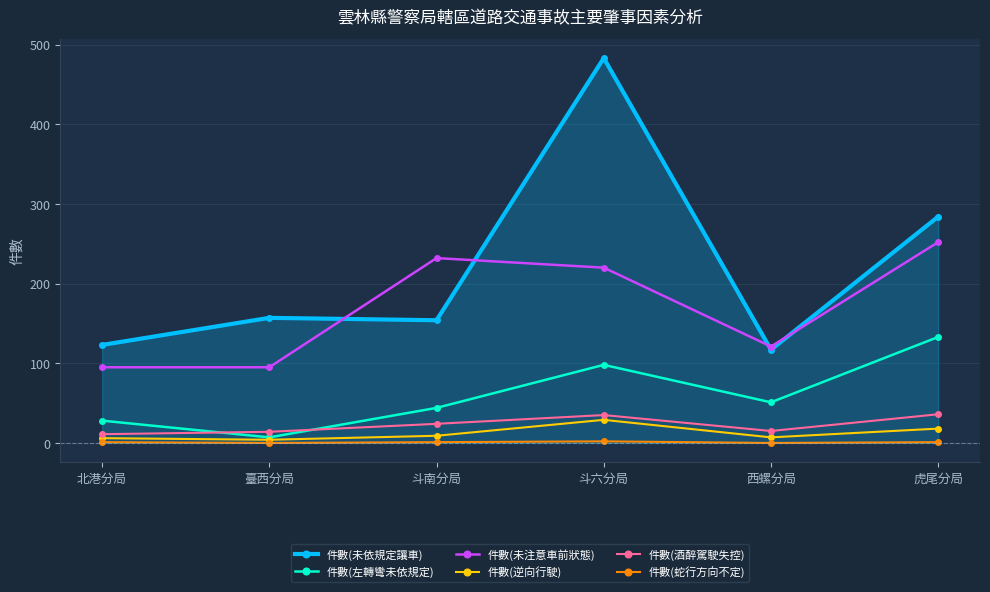

Which series has the largest range (max minus min)?

件數(未依規定讓車)